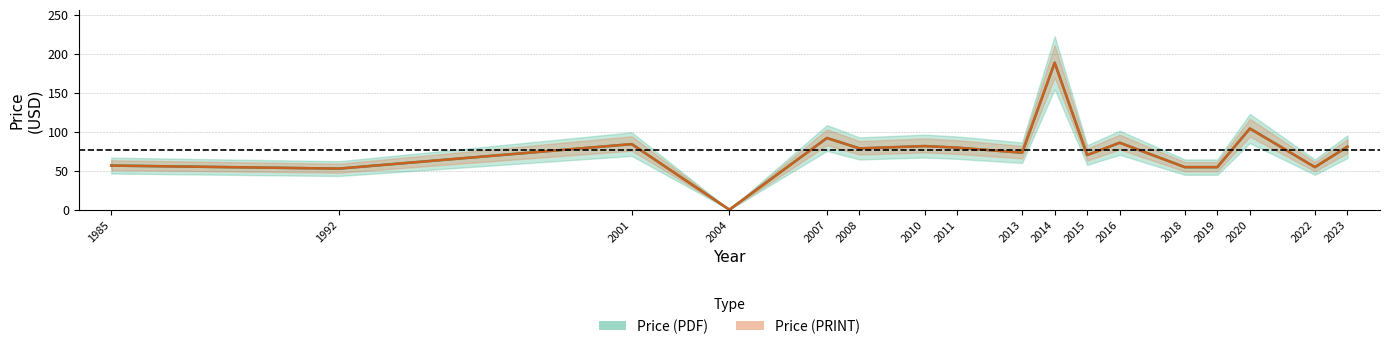

What is the value of the Price (PDF) point at the 5th from the left?

91.8